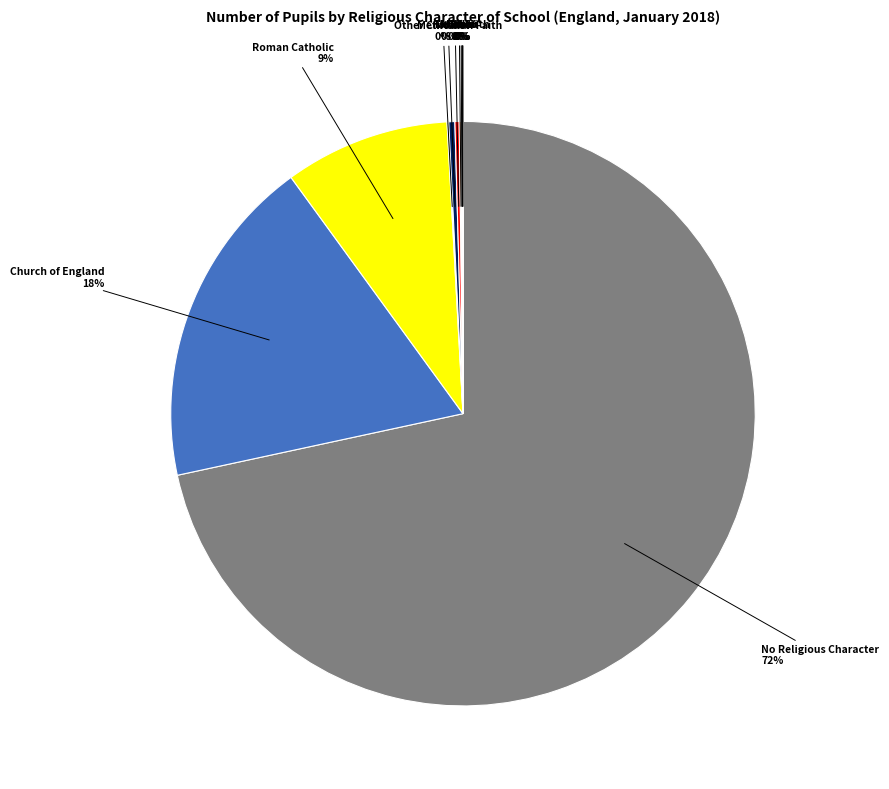

What is the majority slice?

No Religious Character